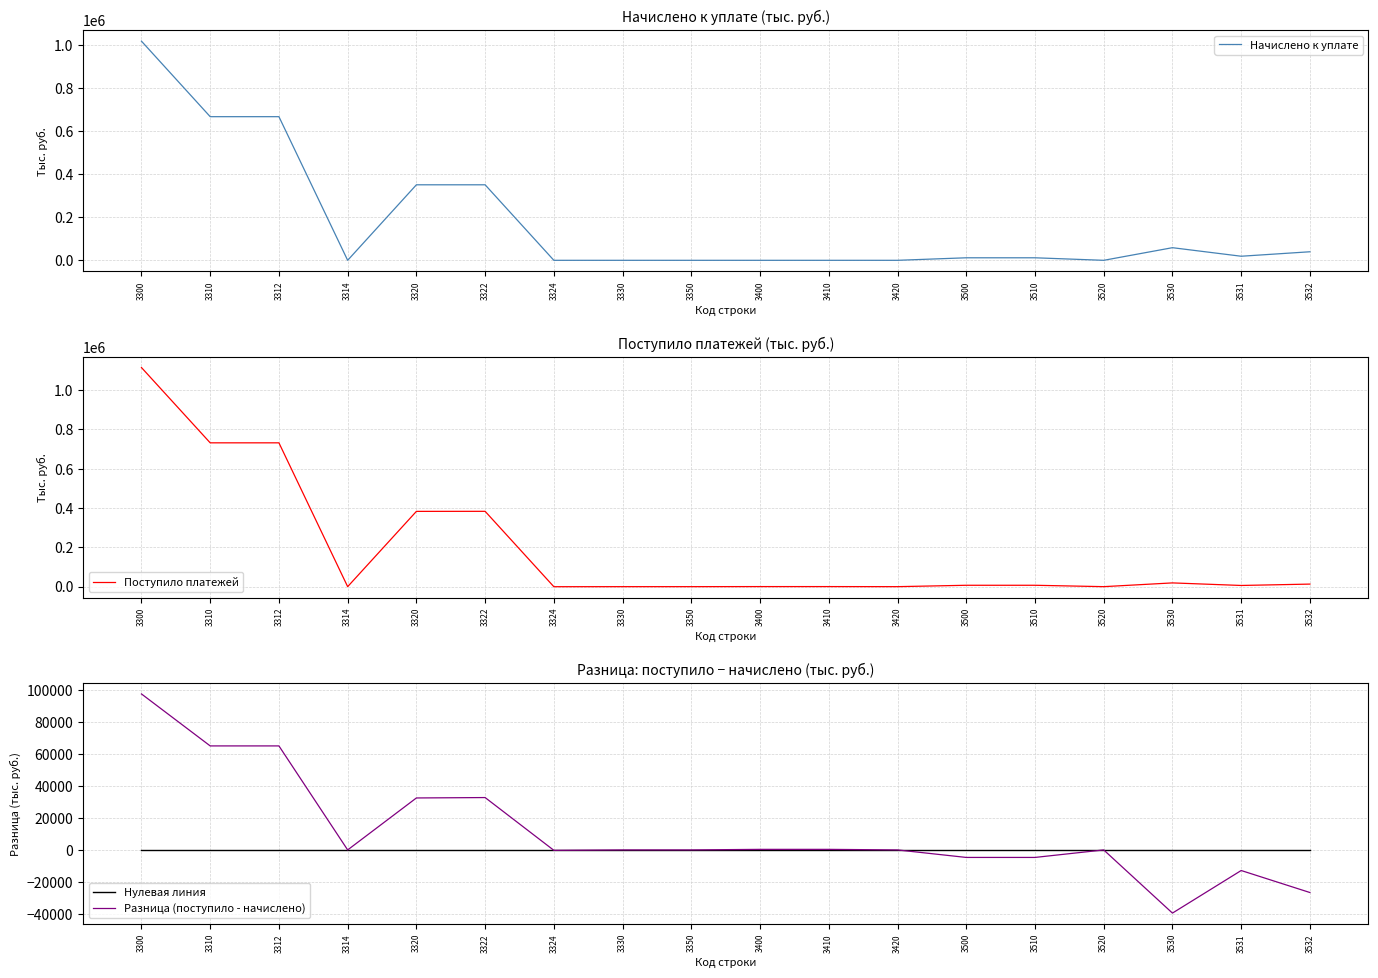

How many times do Начислено к уплате and Поступило платежей cross each other?

4